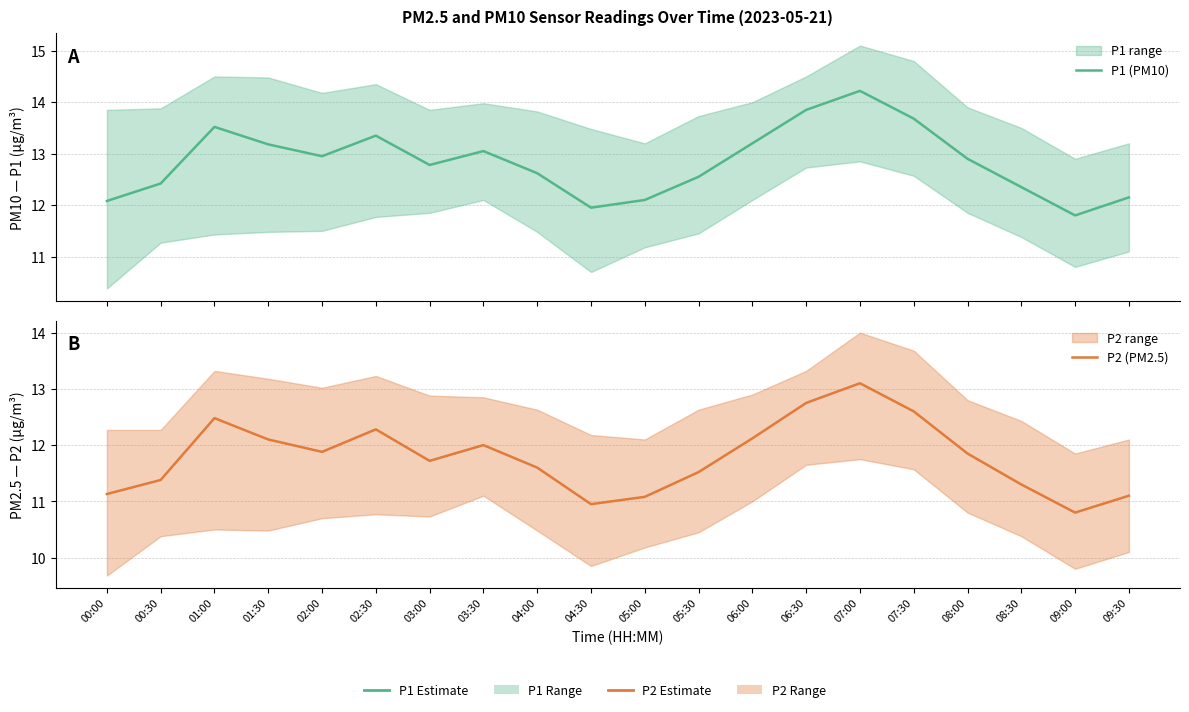

Where is the first local maximum for P2 (PM2.5)?

01:00